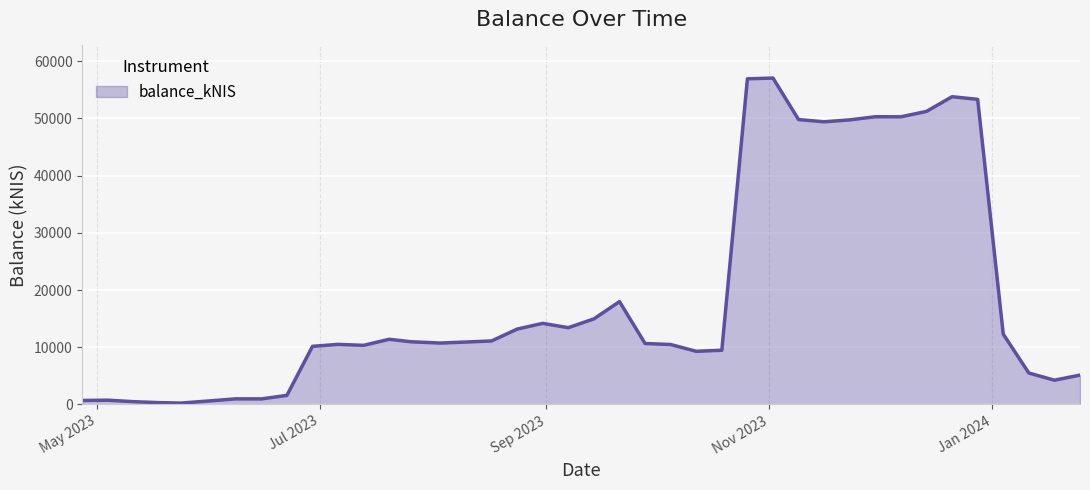

What is the greatest value displayed?

57065.5